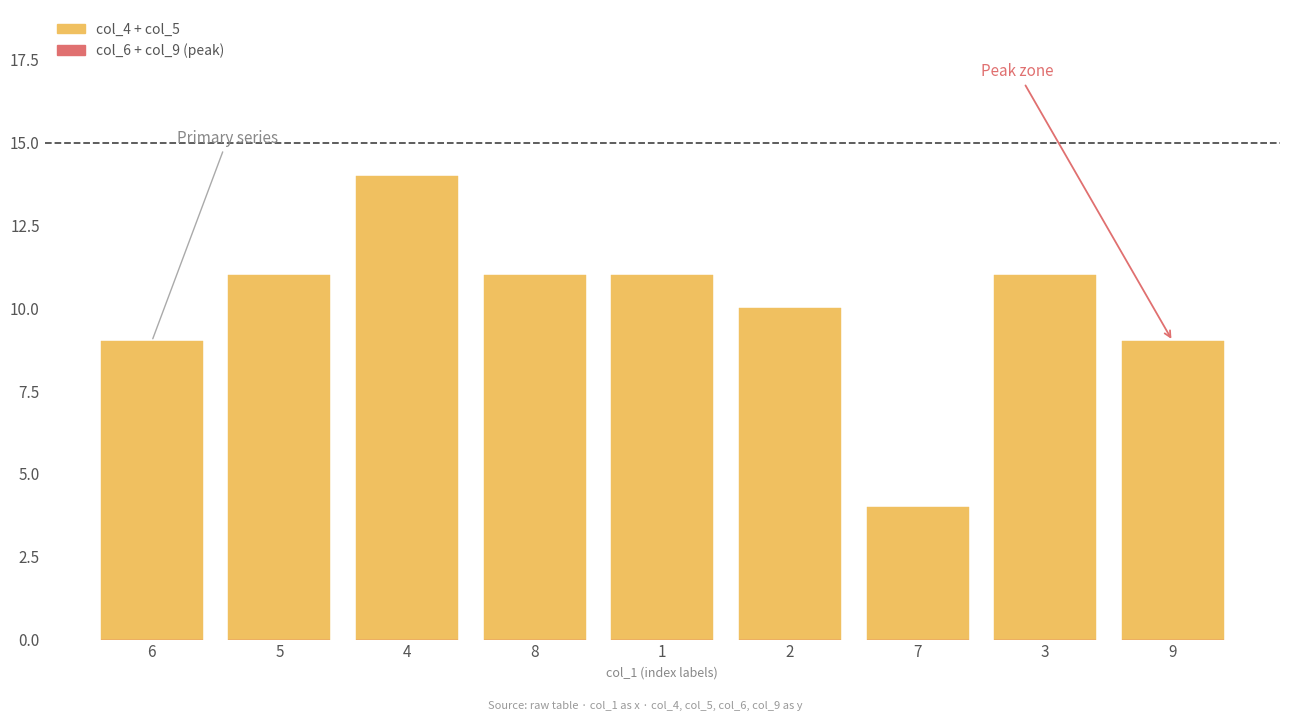

What is the greatest value displayed?

14